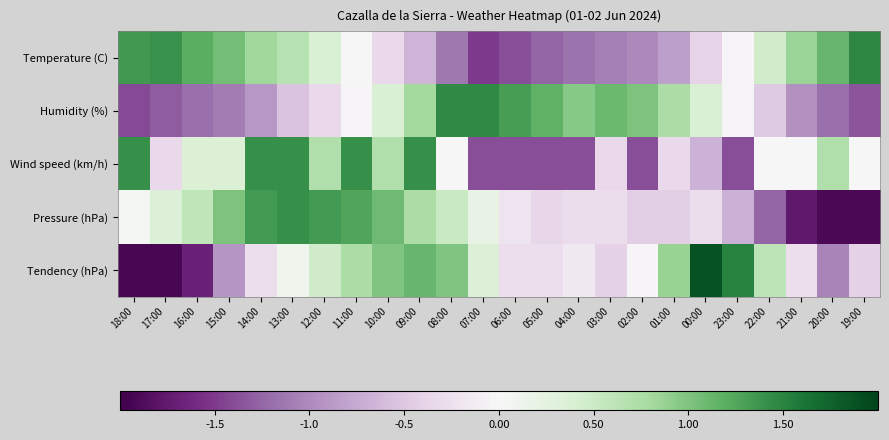

What is the greatest value displayed?

1.9